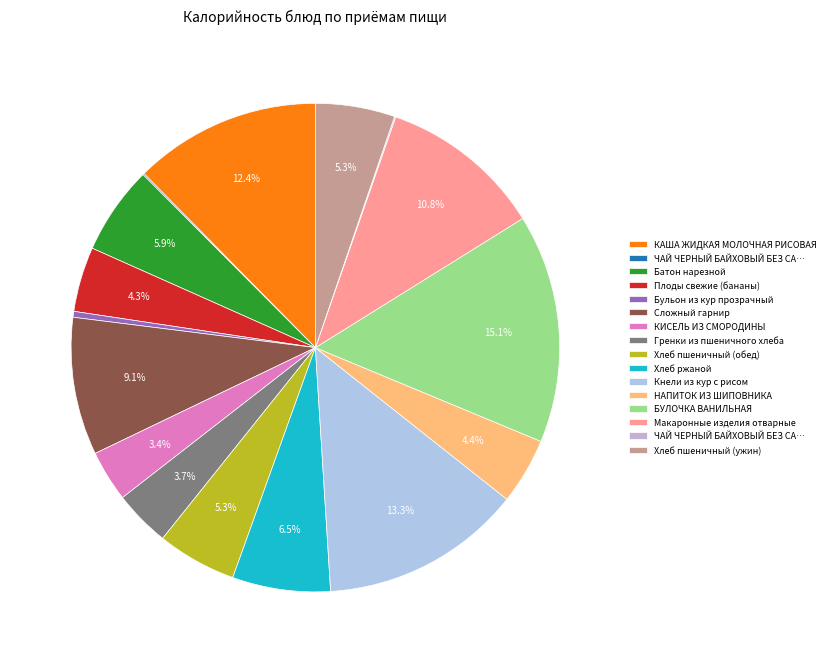

How many segments does this pie chart have?

16